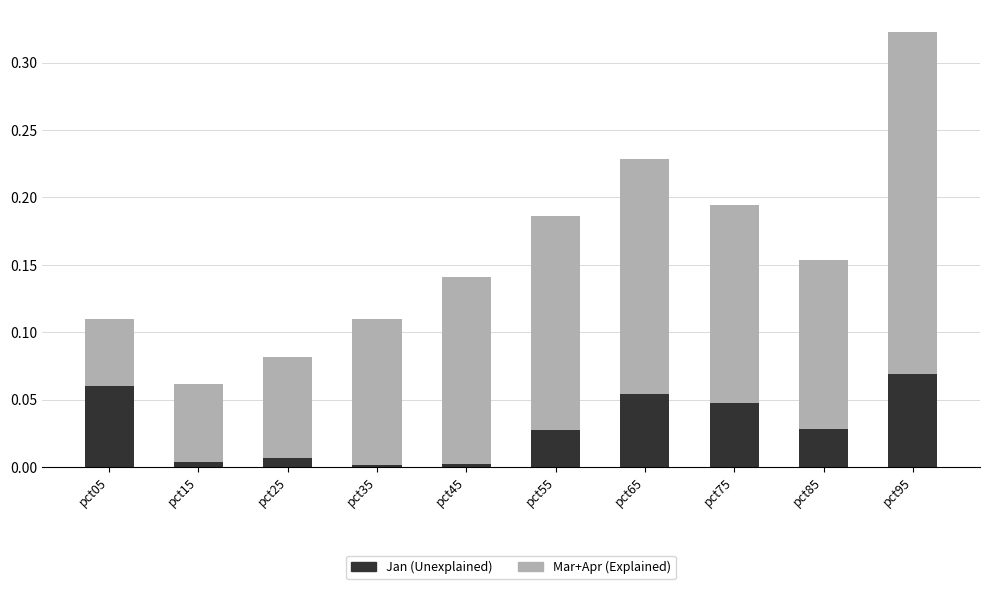

Is it true that Jan (Unexplained) equals 0.0 at pct15?

True